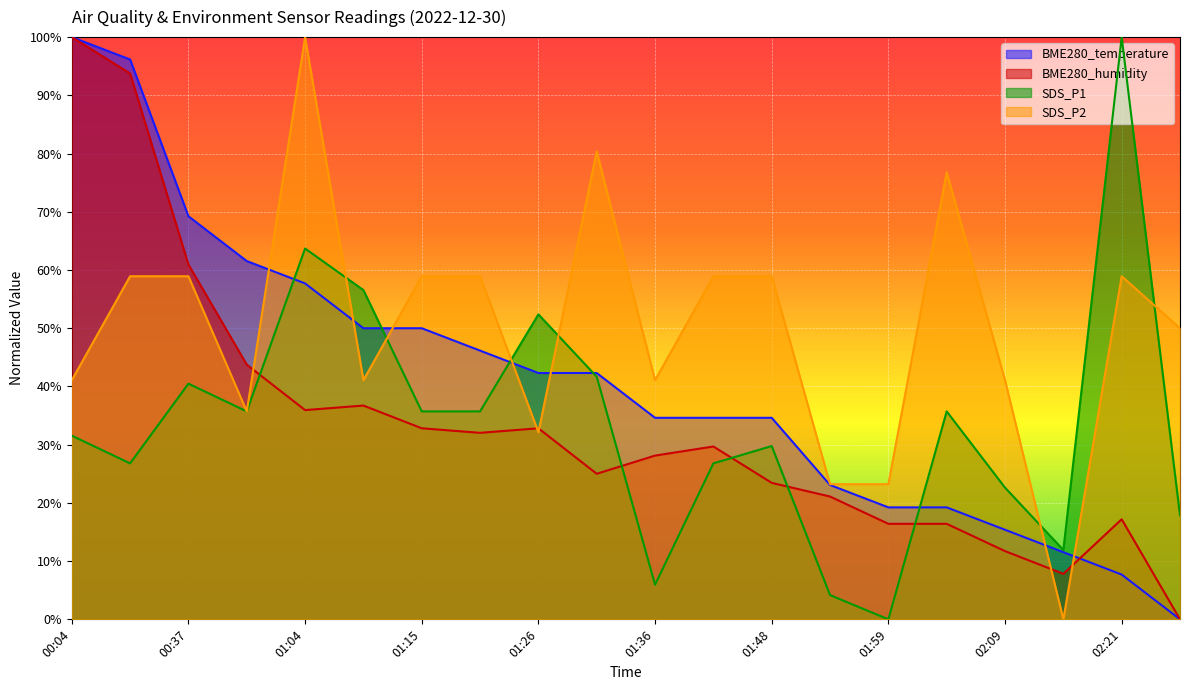

How many lines are shown in the chart?

4